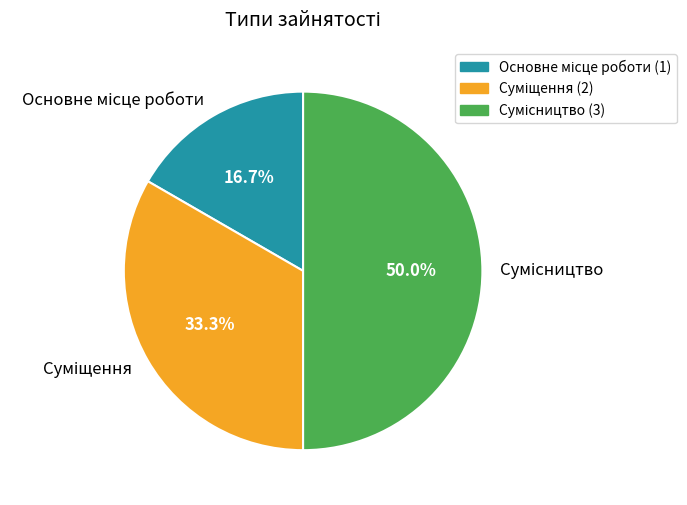

Count the number of slices in the pie.

3